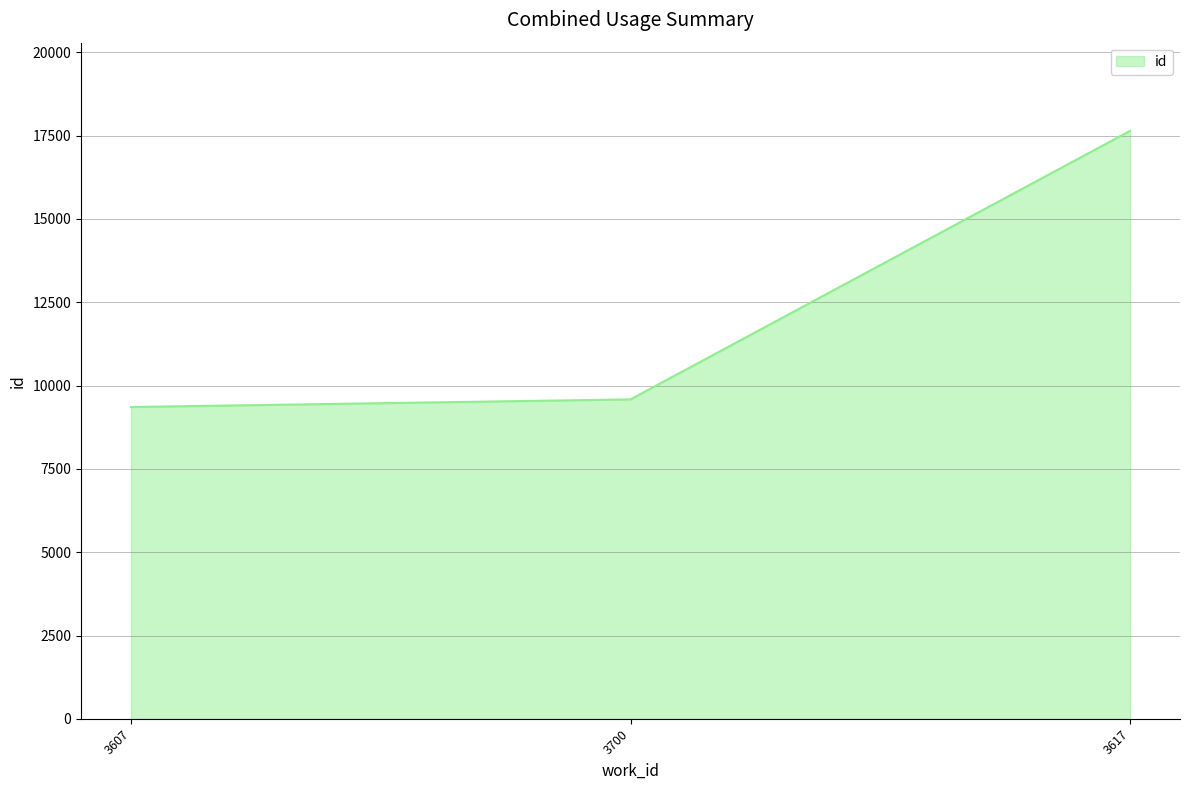

What position from the right is 3607?

3